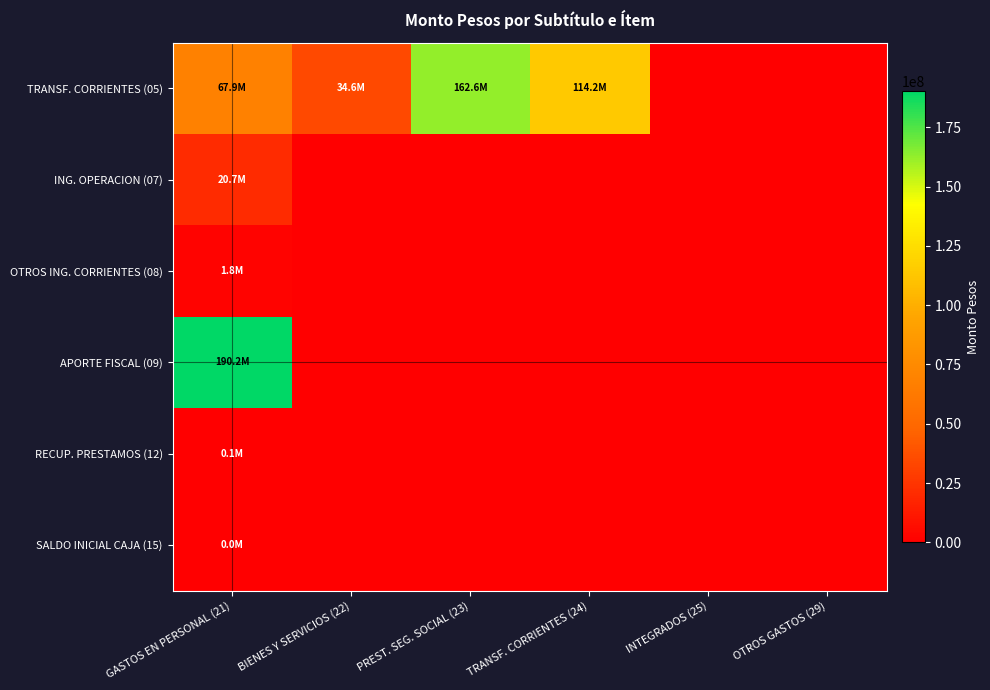

Rank the series at INTEGRADOS (25) from highest to lowest value.

TRANSF. CORRIENTES (05), ING. OPERACION (07), OTROS ING. CORRIENTES (08), APORTE FISCAL (09), RECUP. PRESTAMOS (12), SALDO INICIAL CAJA (15)